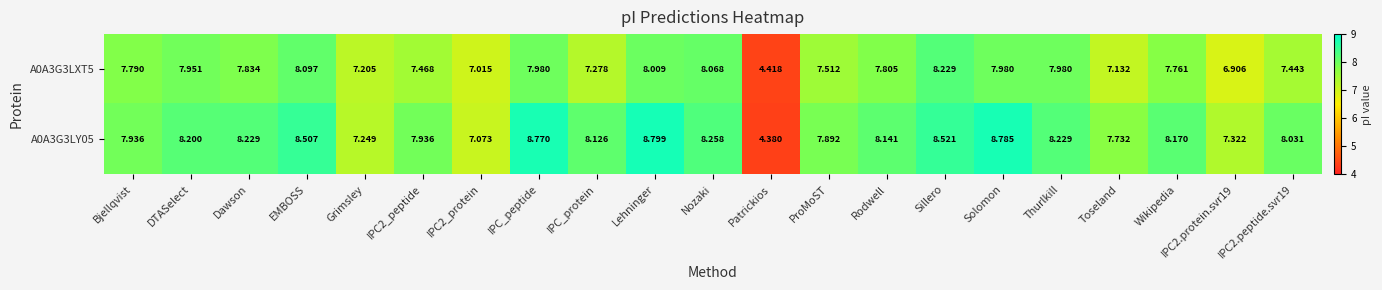

Which series changed the most between Solomon and Wikipedia?

A0A3G3LY05